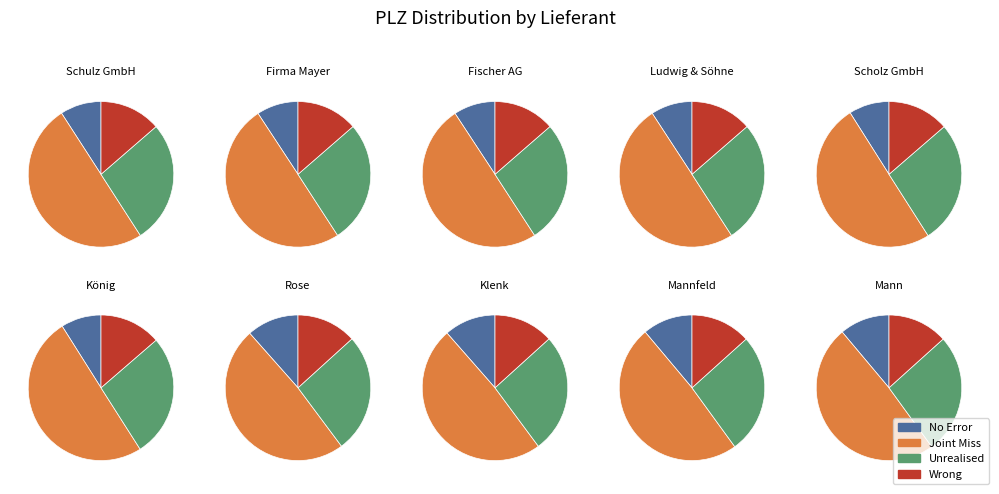

Is there a majority slice in this chart?

No